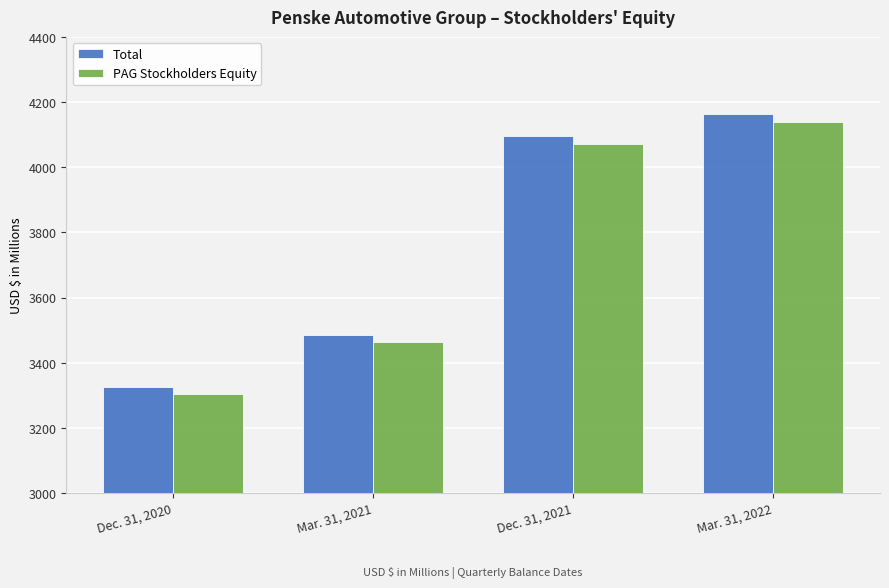

Count the number of data series in this chart.

2